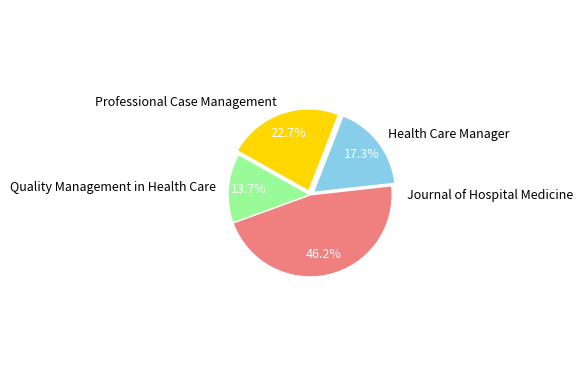

Which has a higher value, Quality Management in Health Care or Journal of Hospital Medicine?

Journal of Hospital Medicine